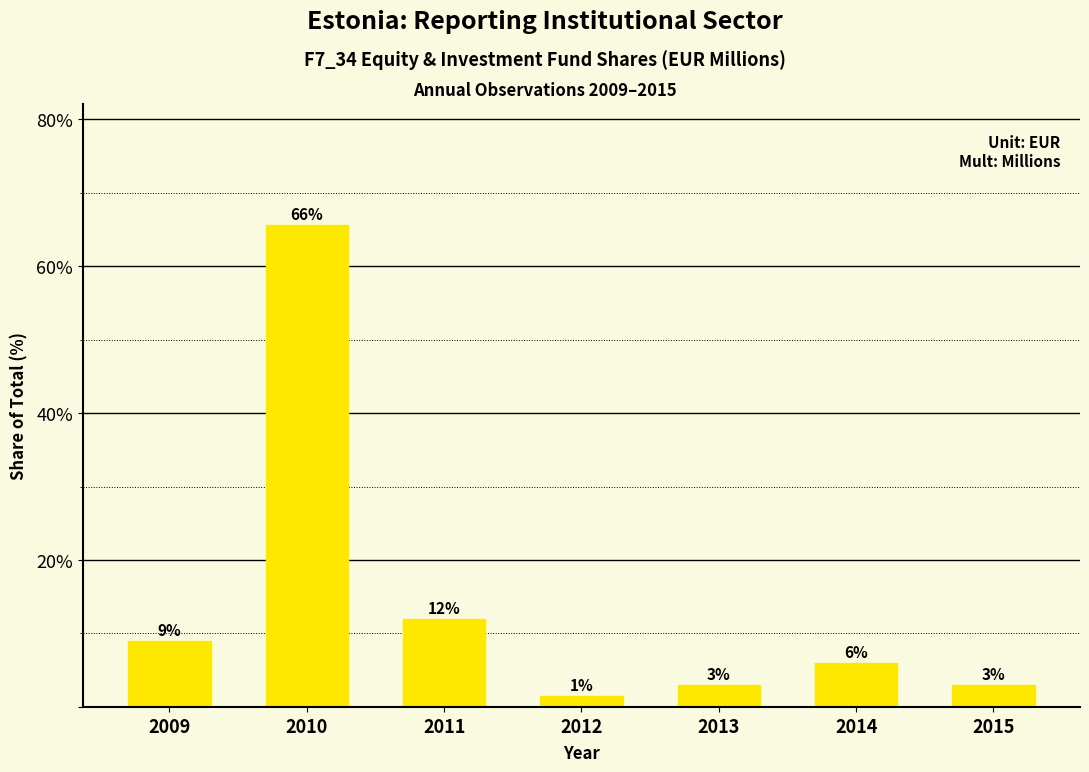

What is the value of the 2nd bar from the left?

65.7